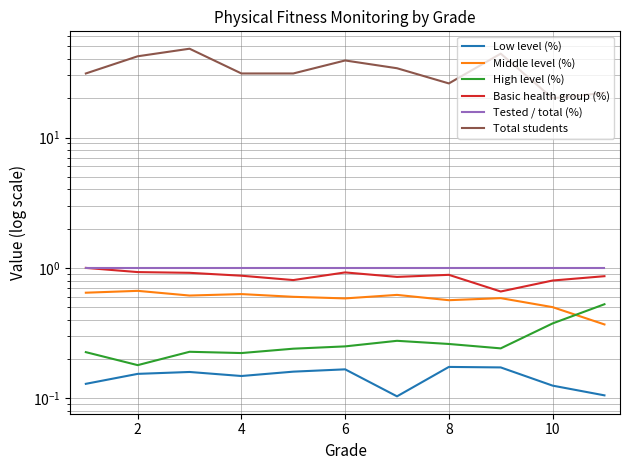

What is the sum of all Low level (%) values?

1.6